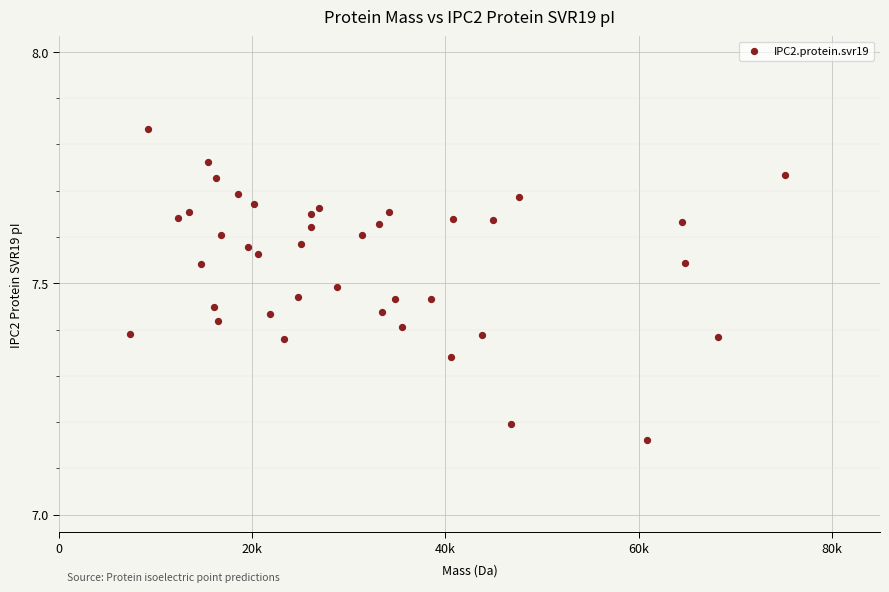

What is the range of Y values (max minus min)?

0.7